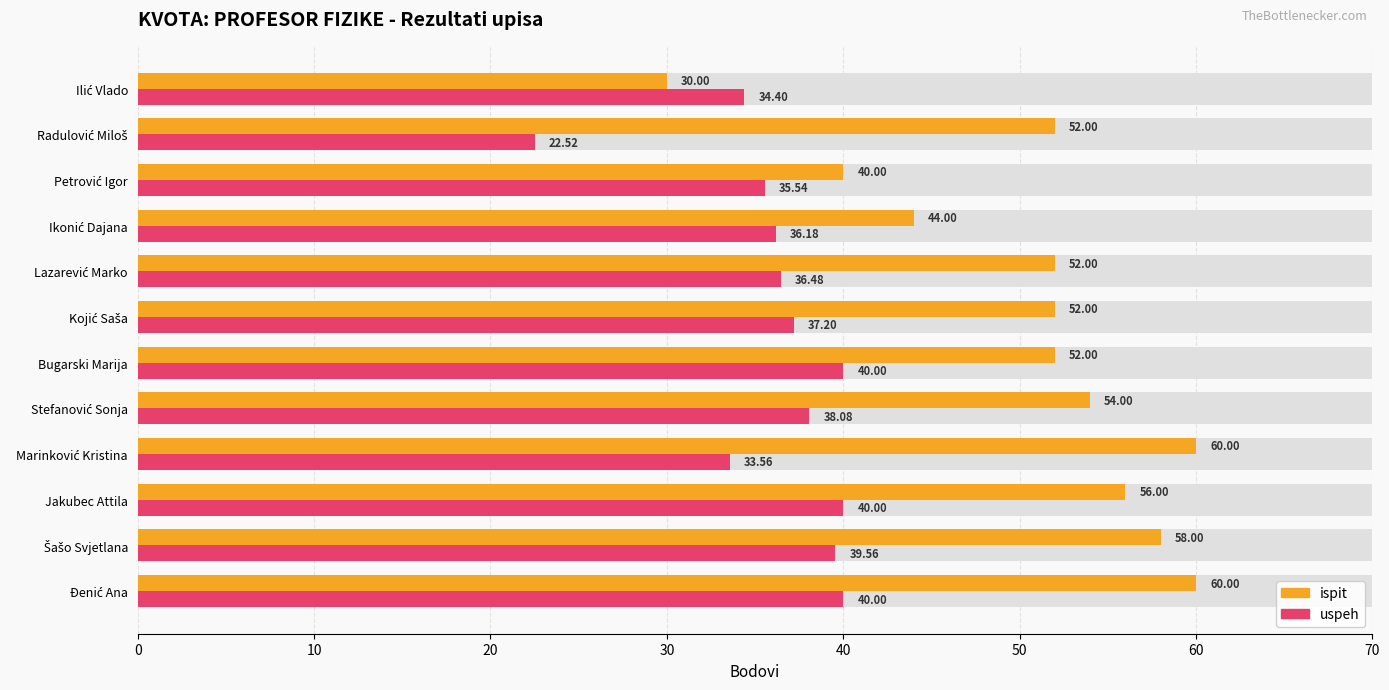

Rank the series by their average value, from lowest to highest.

uspeh, ispit